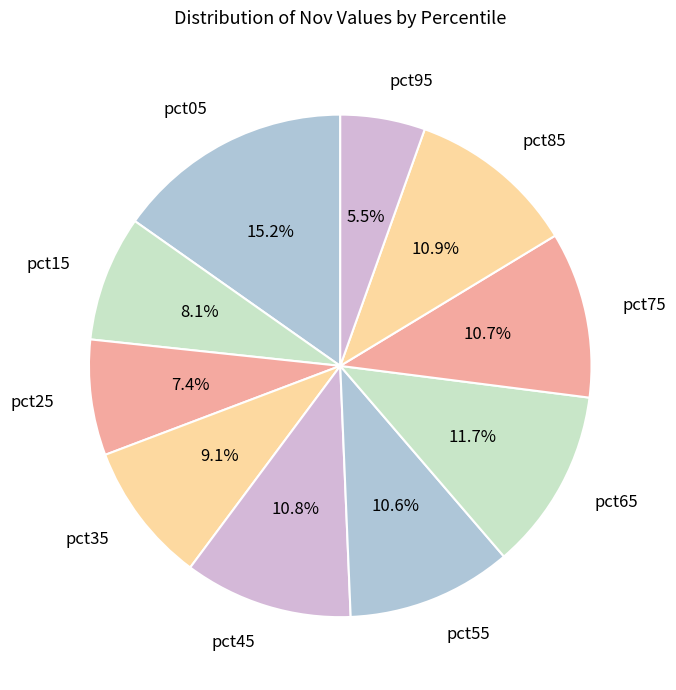

Does pct35 account for over 50% of the chart?

No